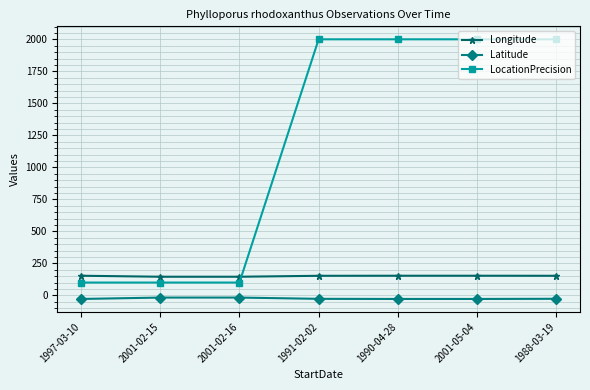

Which series has the widest spread of values?

LocationPrecision